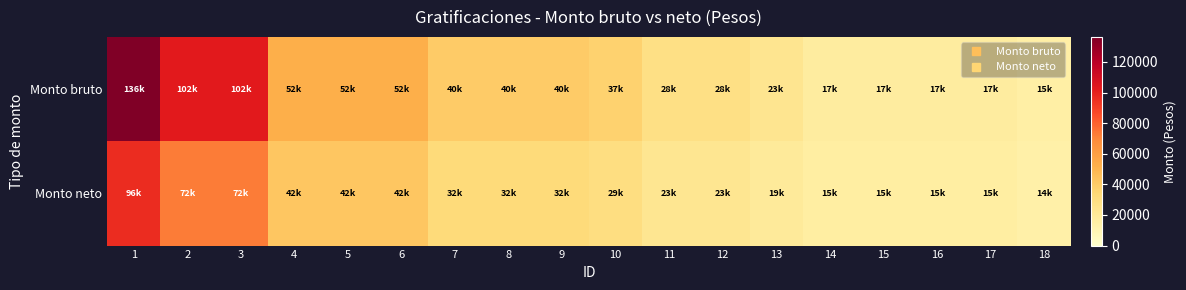

Which series changed the most between 10 and 16?

Monto bruto